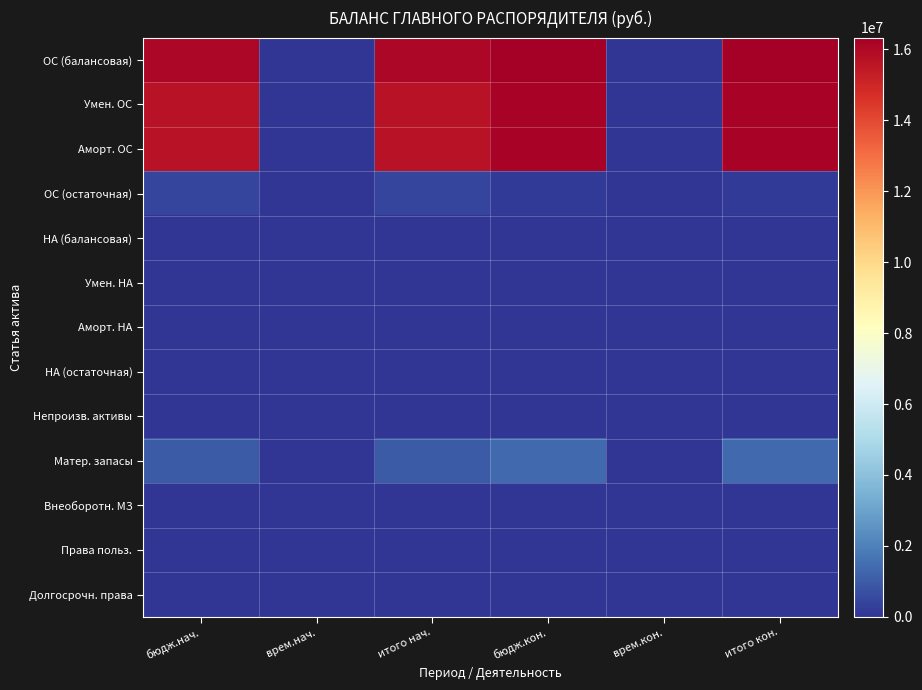

Which series has the widest spread of values?

ОС (балансовая)